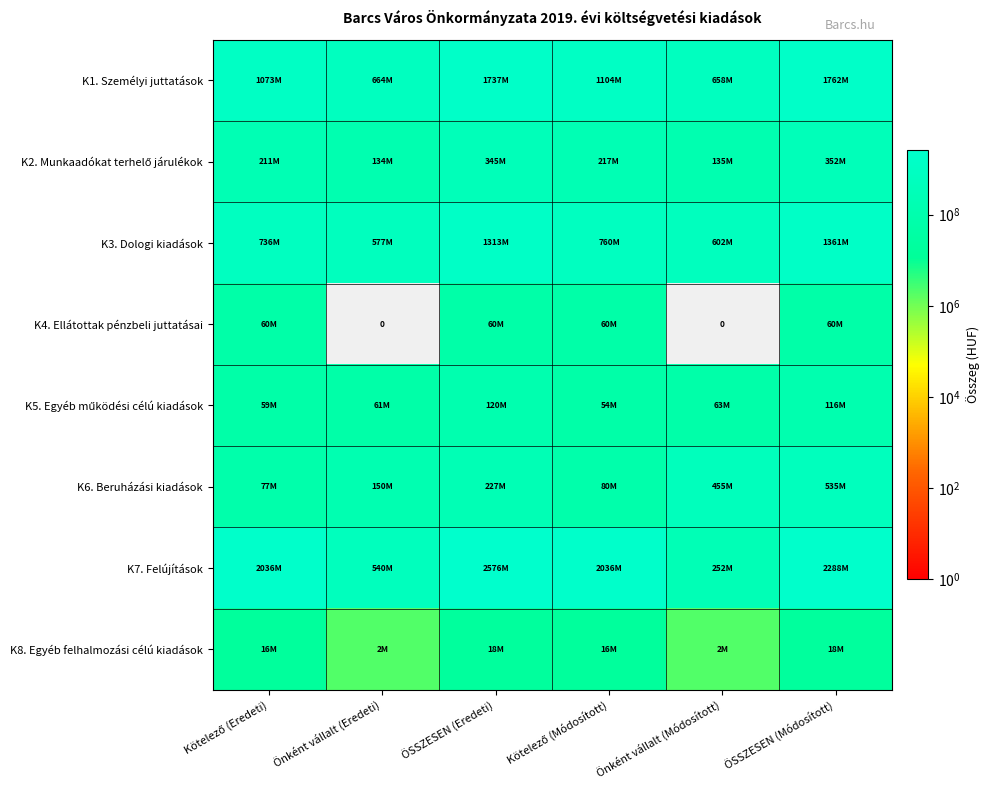

What is the difference between the maximum and second lowest values in the K6. Beruházási kiadások series?

455313787